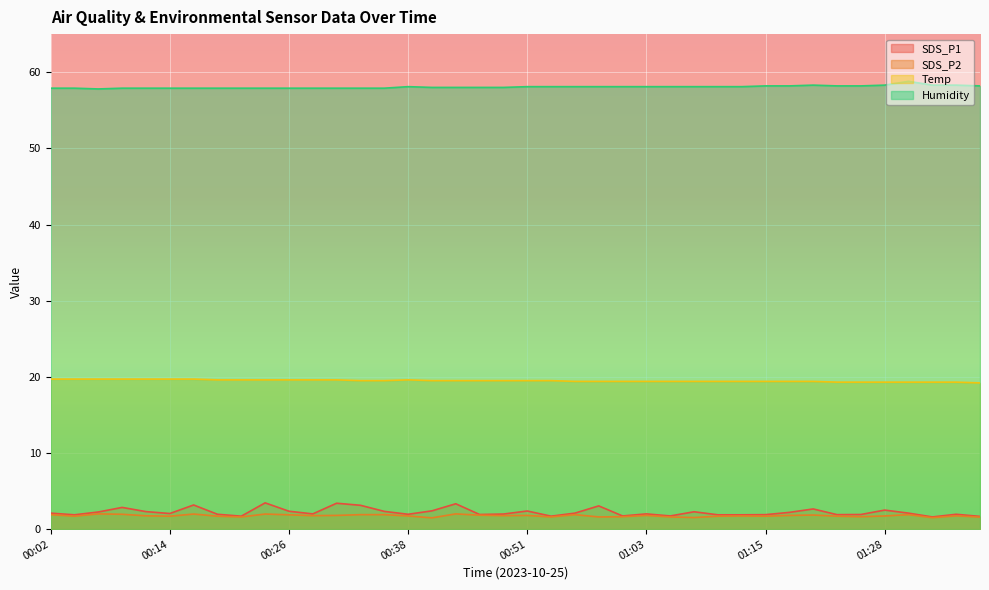

Which series has the largest total across all categories?

Humidity